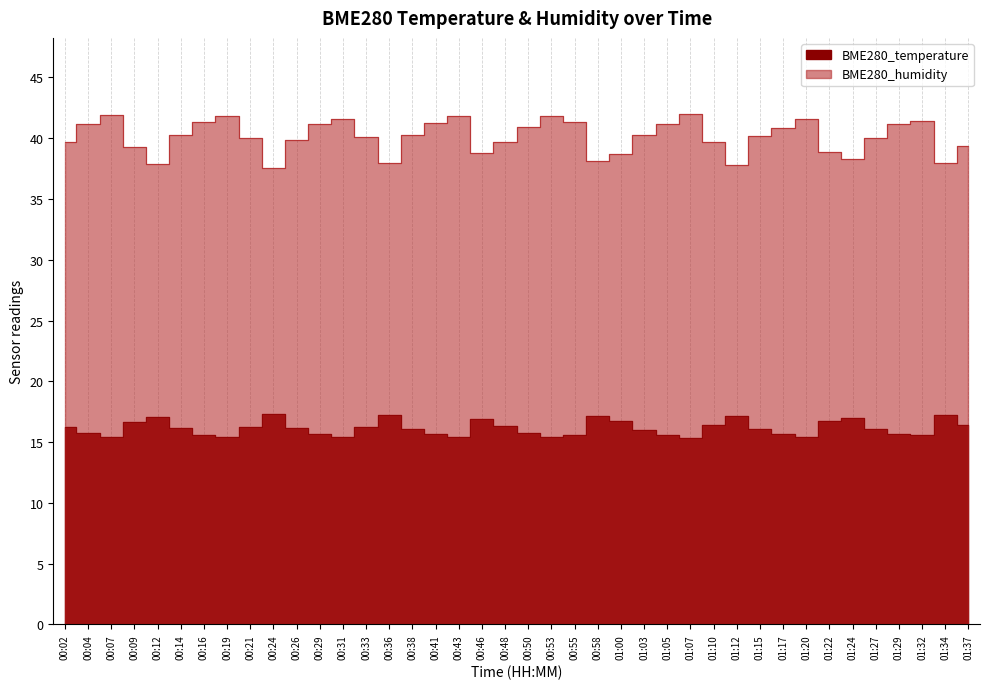

At how many categories does at least one series exceed 26?

40